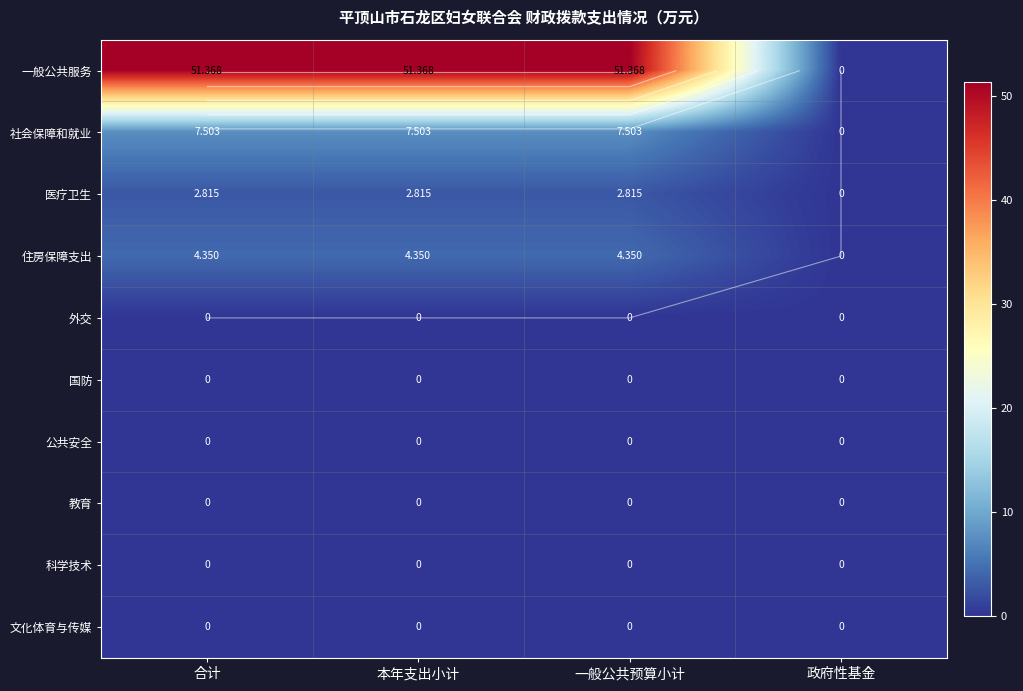

At which category does the chart reach its minimum across all series?

政府性基金